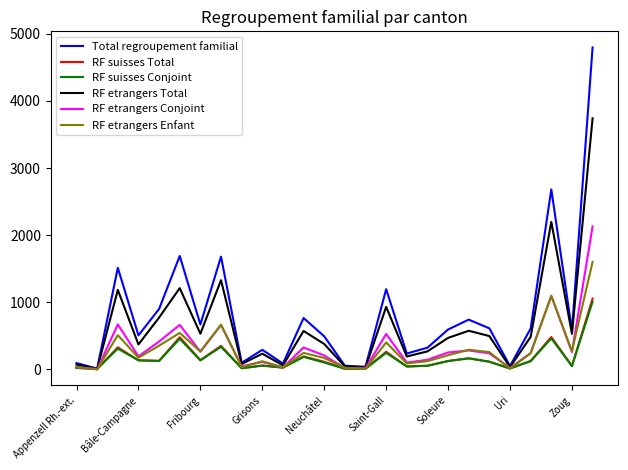

Which series has the widest spread of values?

Total regroupement familial